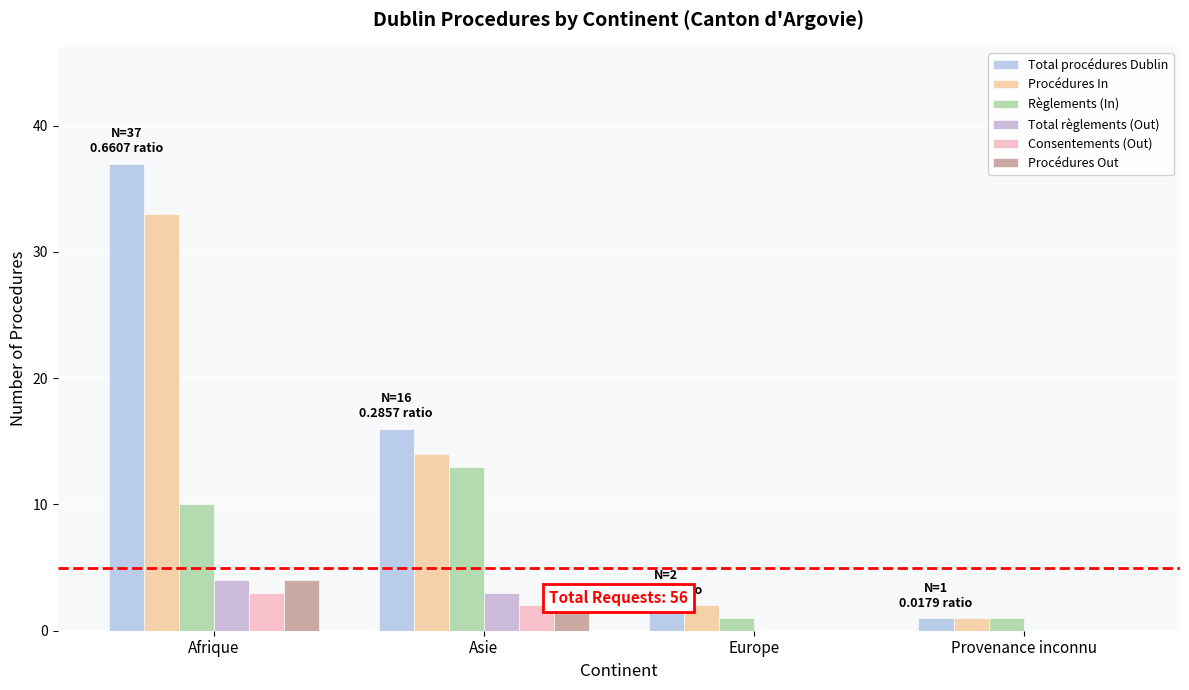

Is the value of Règlements (In) at Asie greater than the value of Consentements (Out) at Provenance inconnu?

Yes